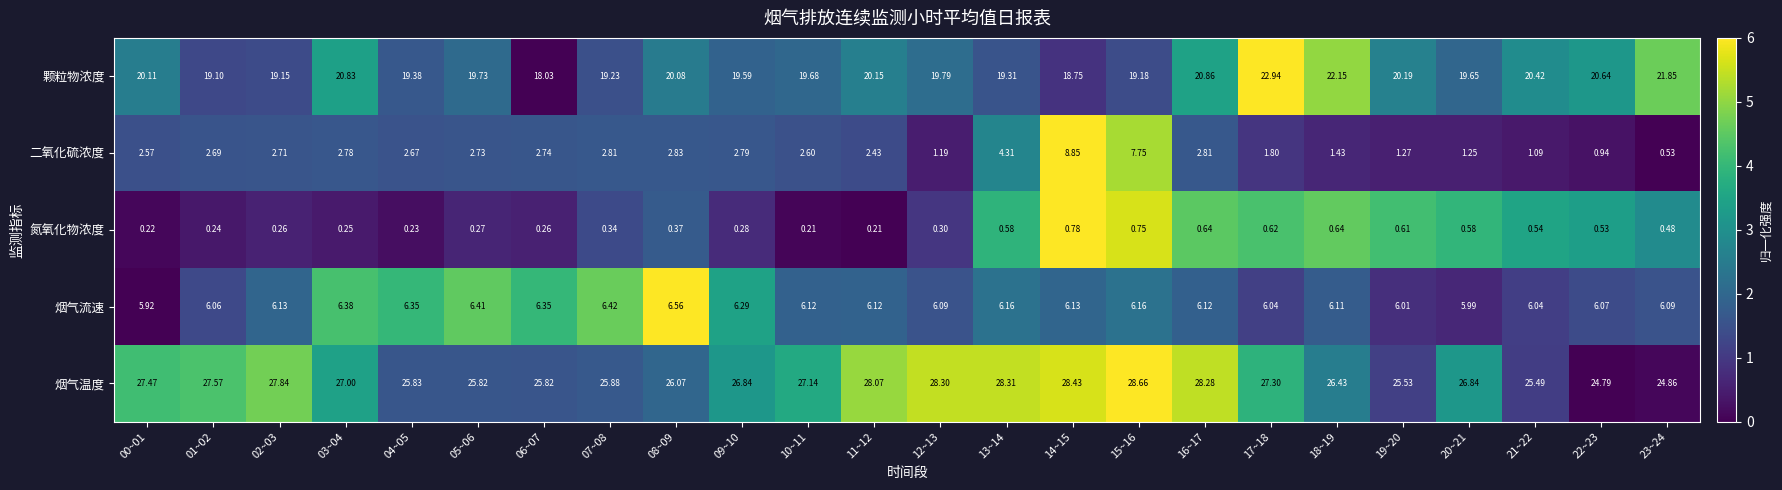

Is the value of 烟气温度 at 10~11 greater than the value of 二氧化硫浓度 at 12~13?

Yes